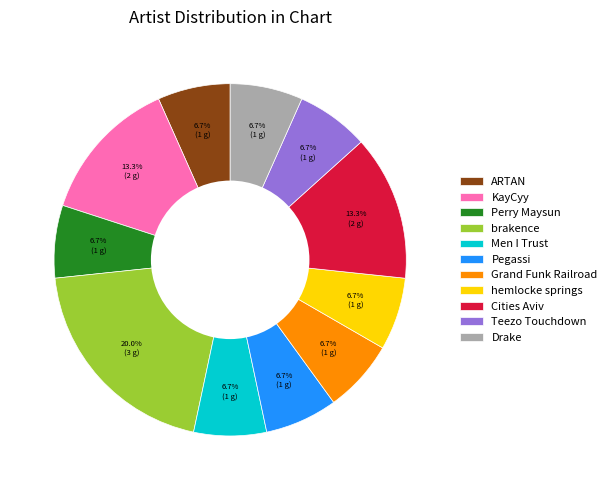

Combined, do KayCyy and Grand Funk Railroad account for over 50%?

No